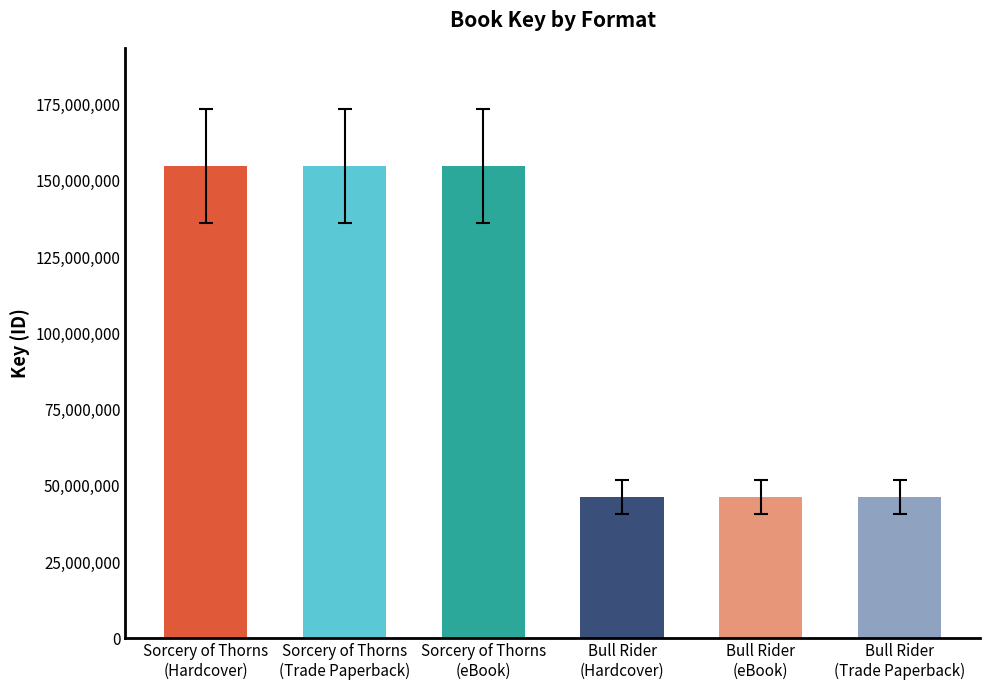

What is the label of the 1st bar from the right?

Bull Rider
(Trade Paperback)